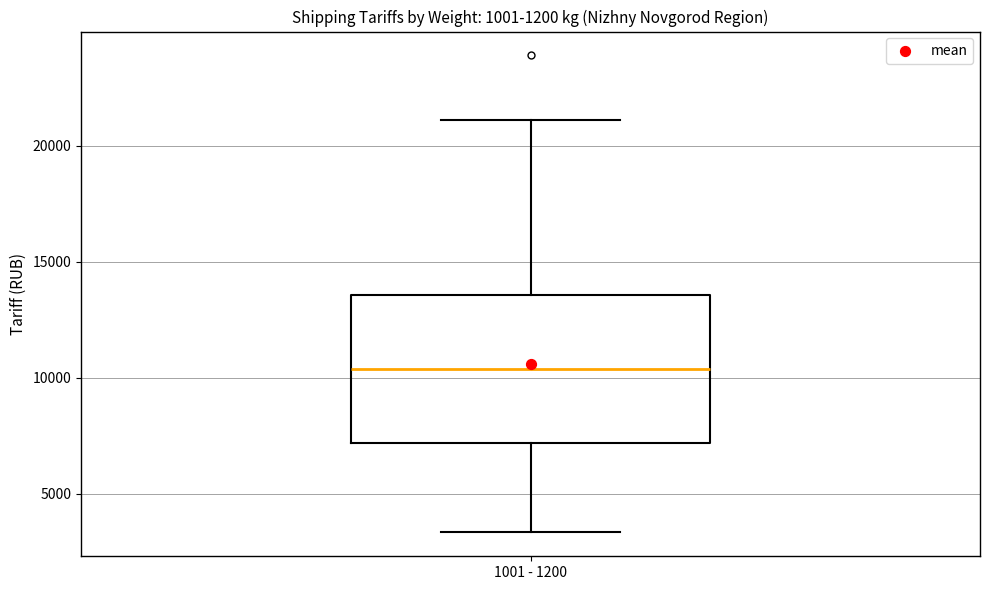

Read this box plot against the y-axis: the position of the median line, the range covered by the box, and the ends of both whiskers. The values are not printed on the chart, so give them approximately, as read against the axis.

median 10500, box 7000 to 13500, whiskers 3500 to 21000